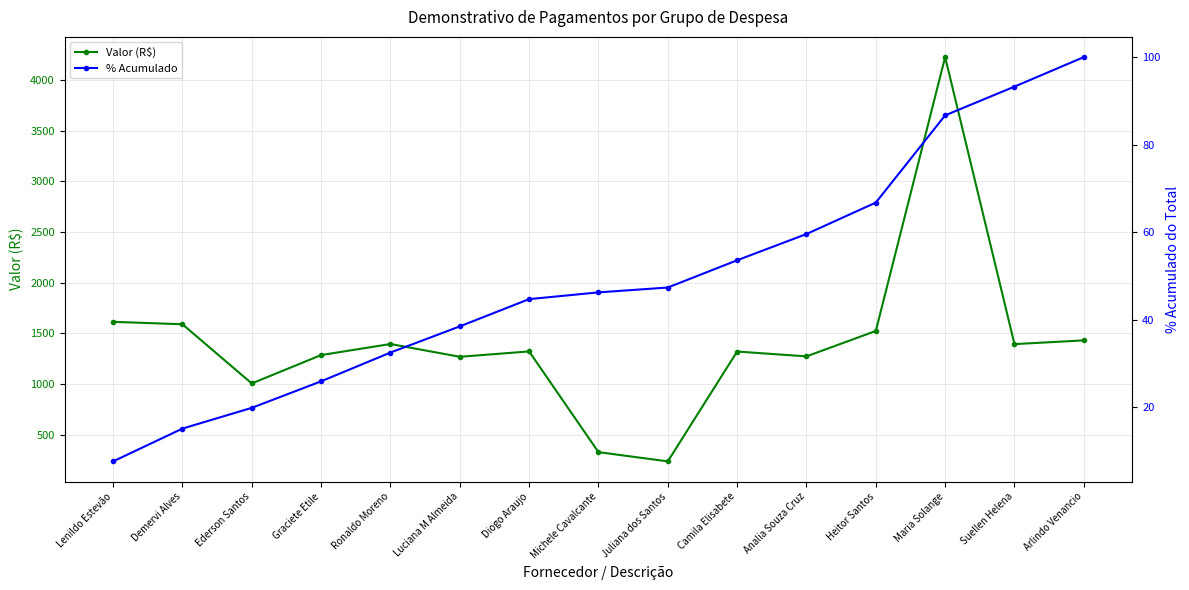

Reading right to left, what are all the values shown in this chart?

Valor (R$): 1429.6	1392.6	4225.0	1522.6	1271.6	1319.6	235.4	326.7	1320.6	1267.6	1393.6	1284.6	1004.6	1588.6	1612.6
% Acumulado: 100.0	93.3	86.7	66.8	59.6	53.6	47.3	46.2	44.7	38.5	32.5	25.9	19.8	15.1	7.6